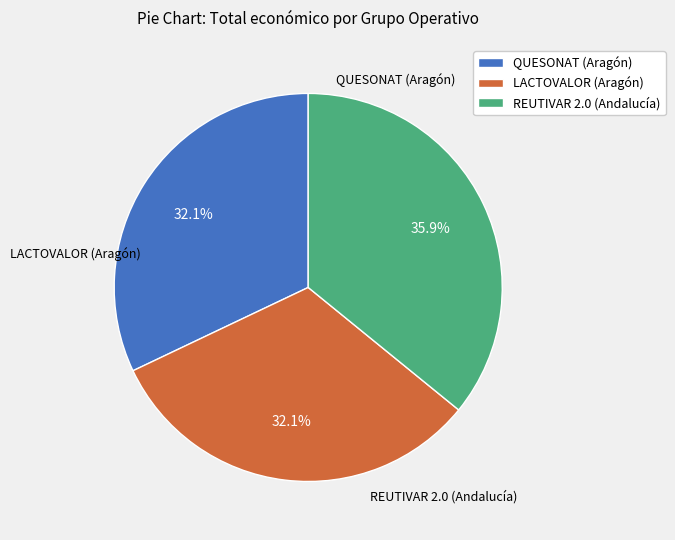

To the nearest percent, what is the average slice percentage?

33%